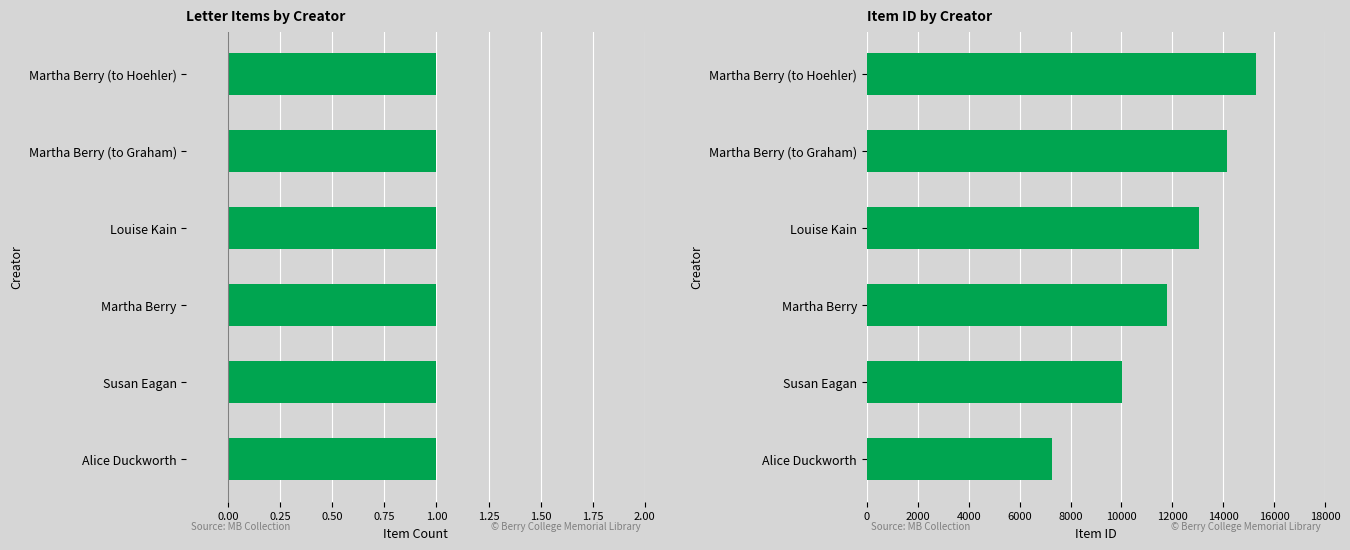

Does the chart contain any negative values?

No